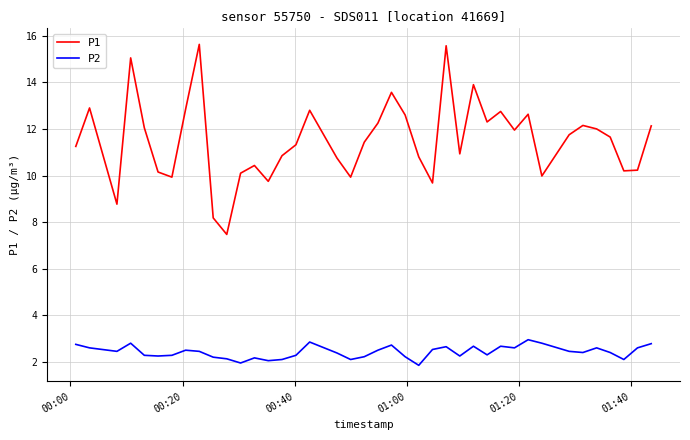

What is the minimum value for P2?

1.9